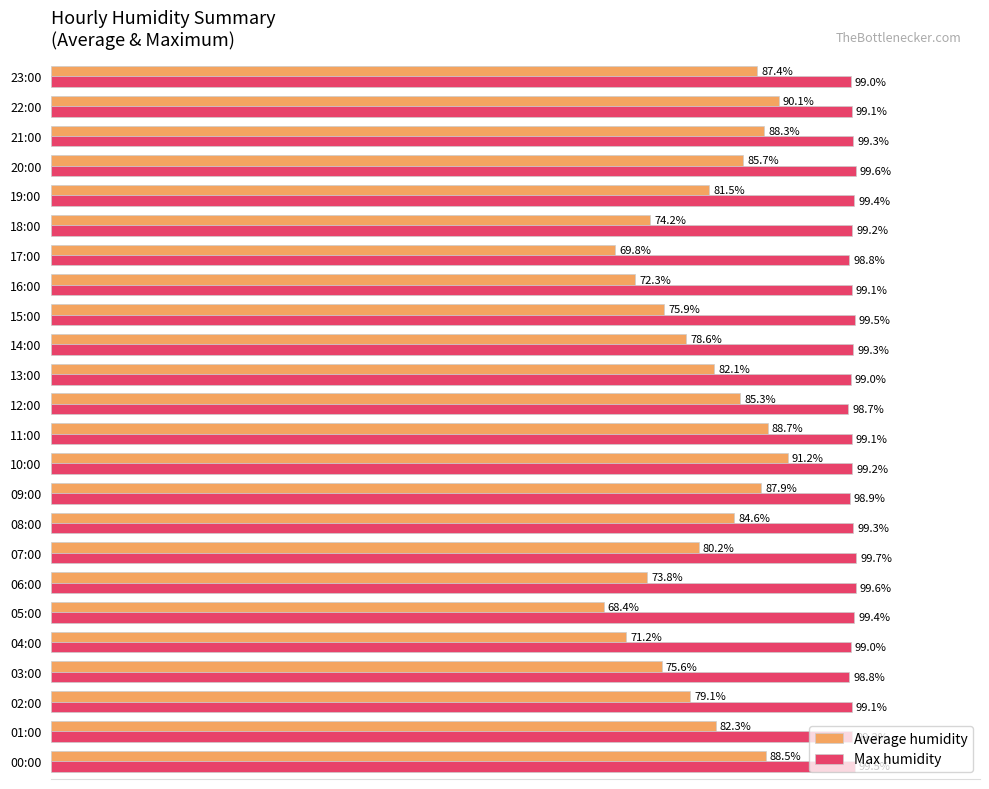

List the series in order of their peak value, lowest first.

Average humidity, Max humidity